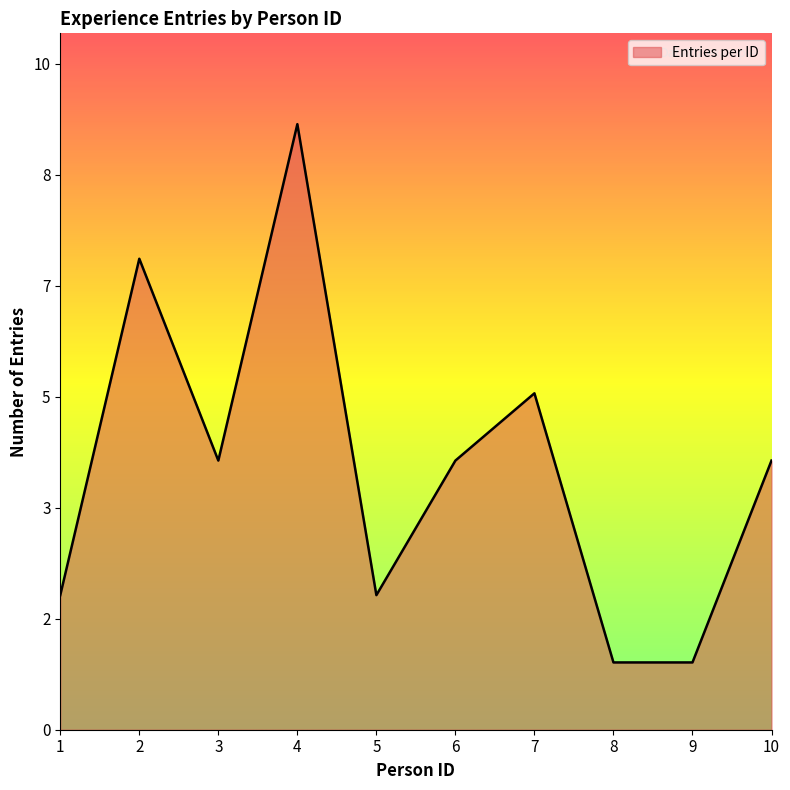

Does the chart display data point markers on the line(s)?

No